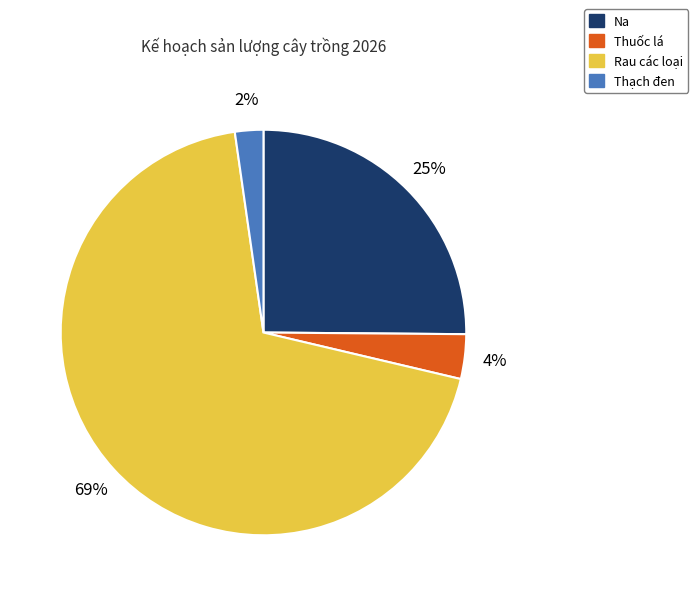

To the nearest percent, what is the difference between the largest and smallest slice percentages?

67%